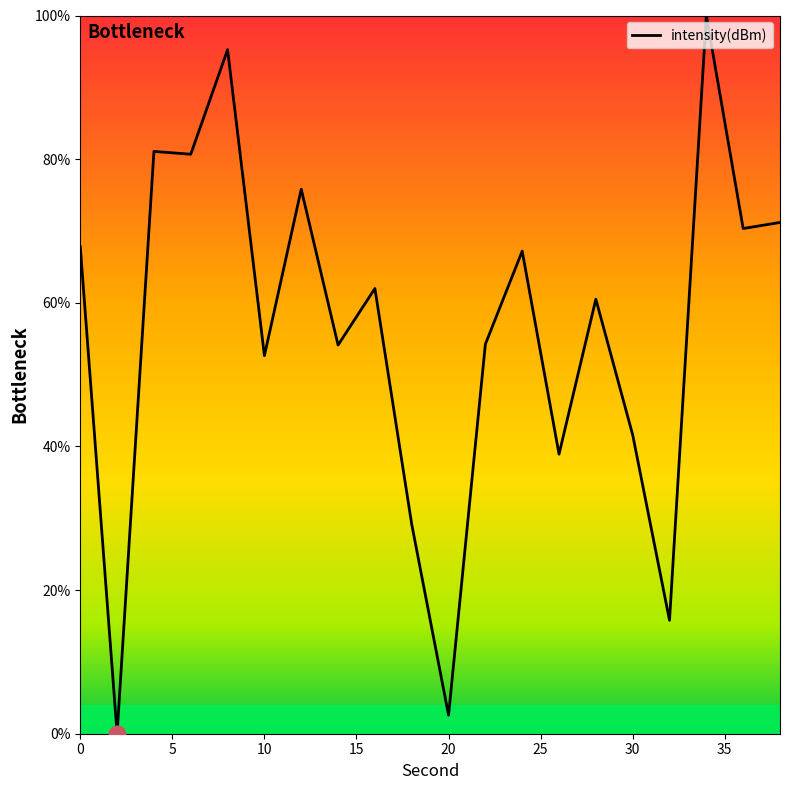

What is the maximum value shown in the chart?

100.0